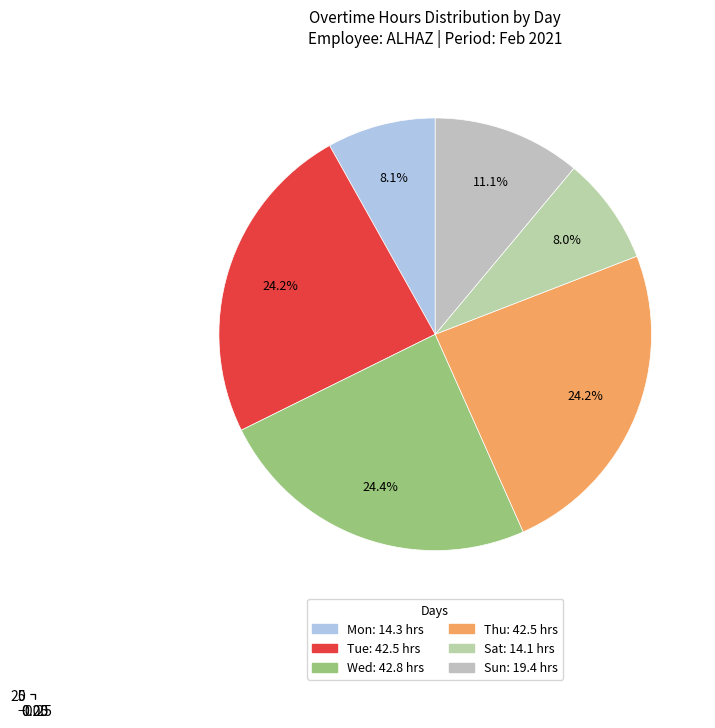

Do 10 and 8 together represent more than half of the pie?

No